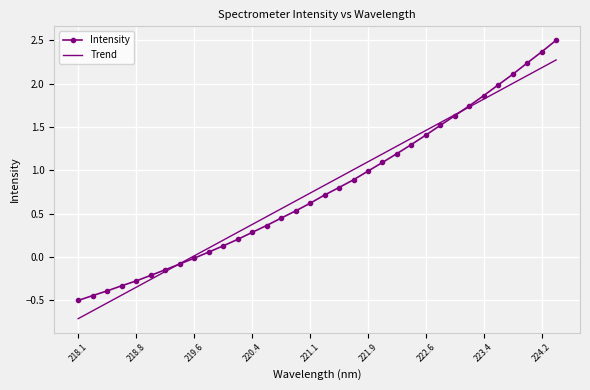

True or false: Trend has more than 2 interior local peaks.

False